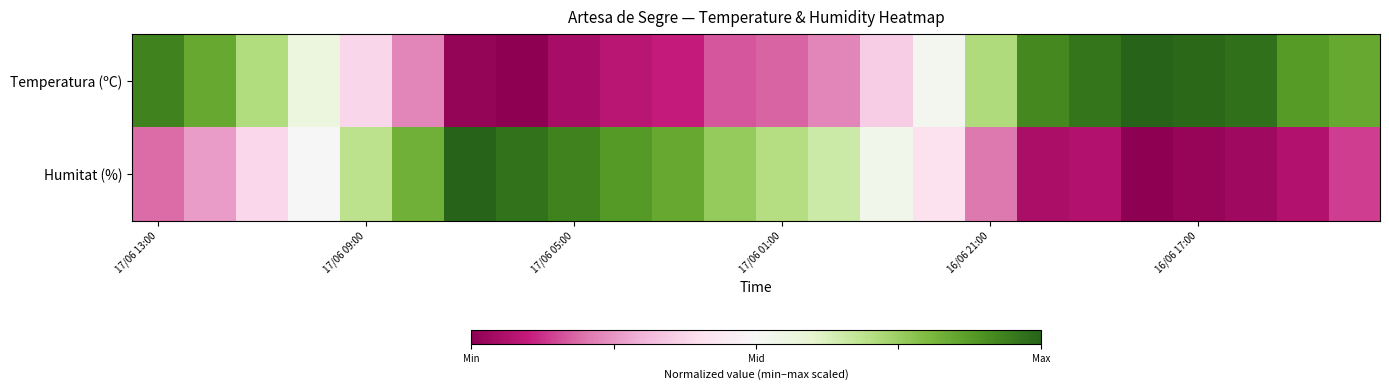

What is the greatest value displayed?

1.0